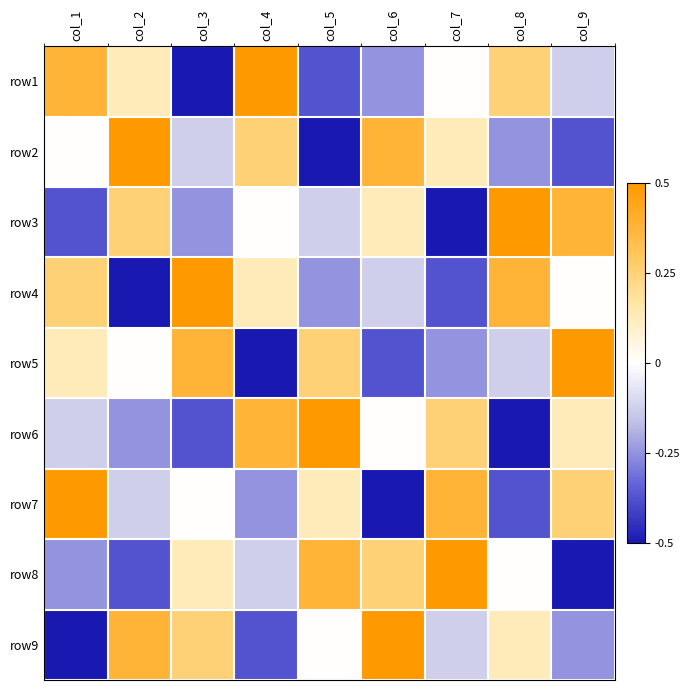

How many data points does each series have?

9